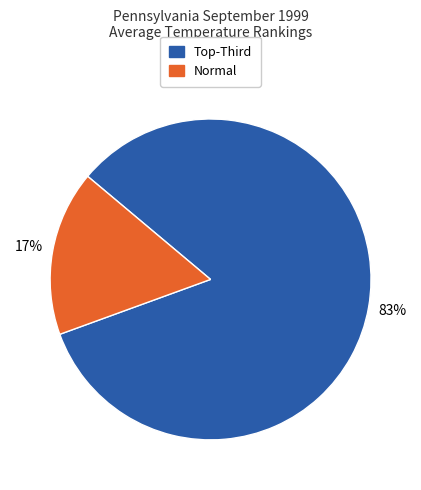

To the nearest percent, what is the average slice percentage?

50%